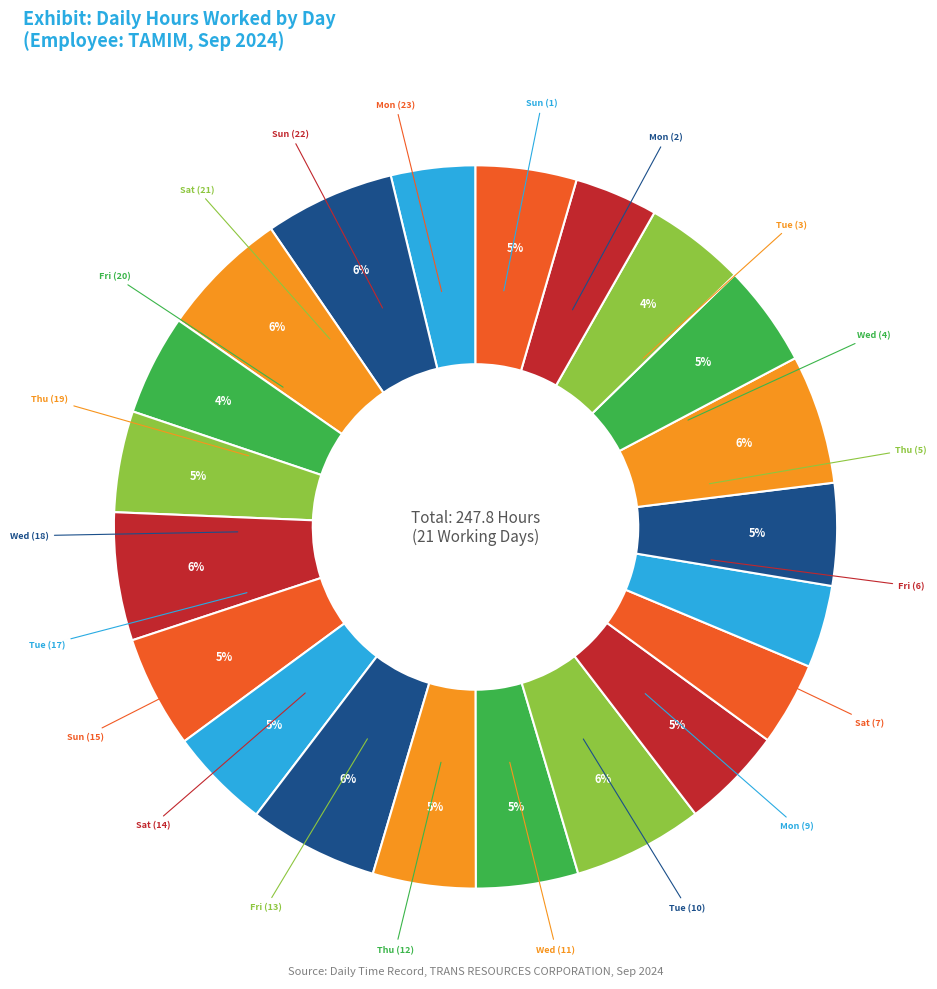

To the nearest percent, what is the difference between the largest and smallest slice percentages?

2%